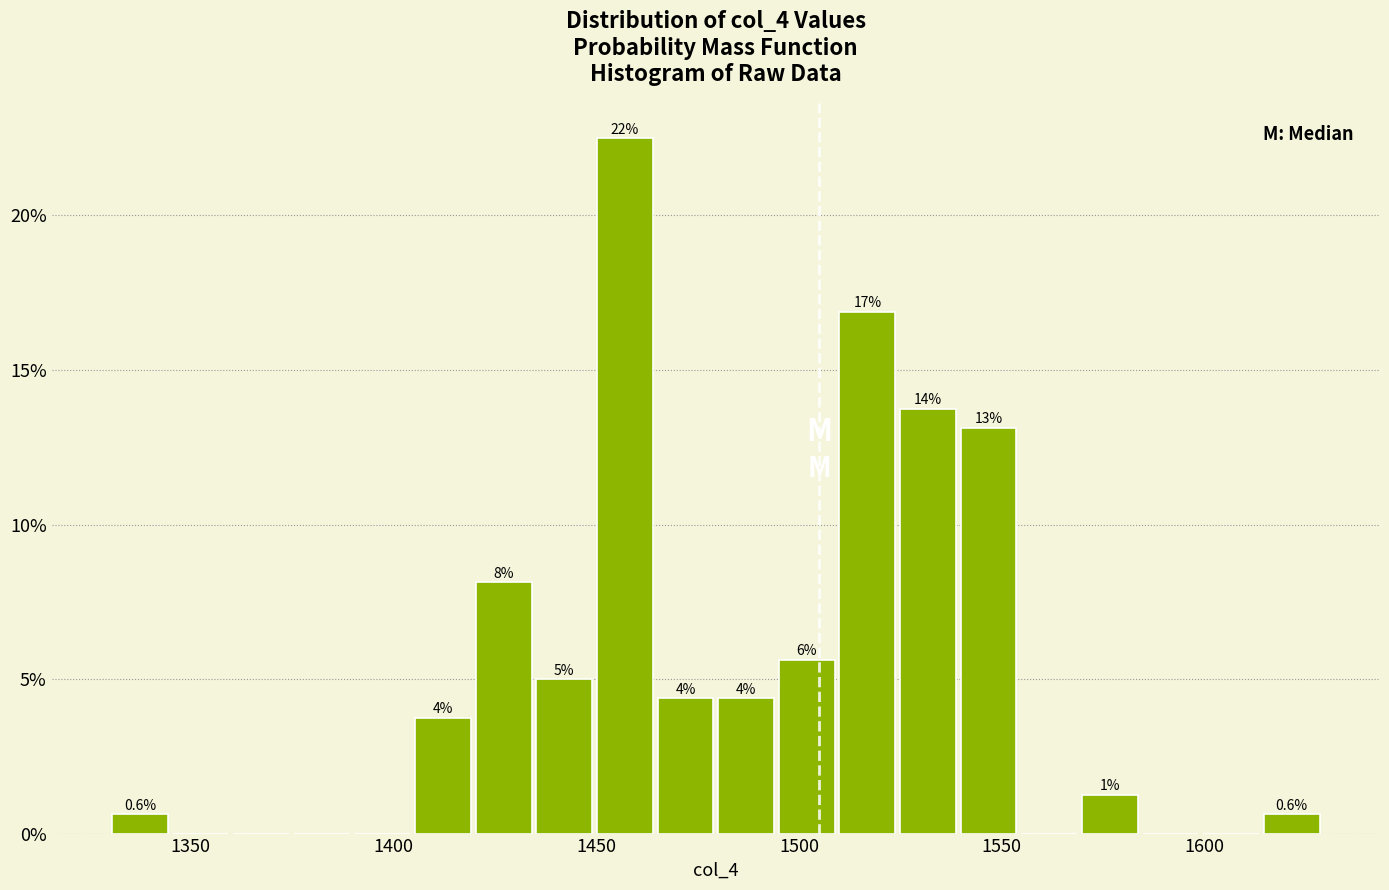

Read against the x-axis, roughly where is the centre of the tallest bar?

1455